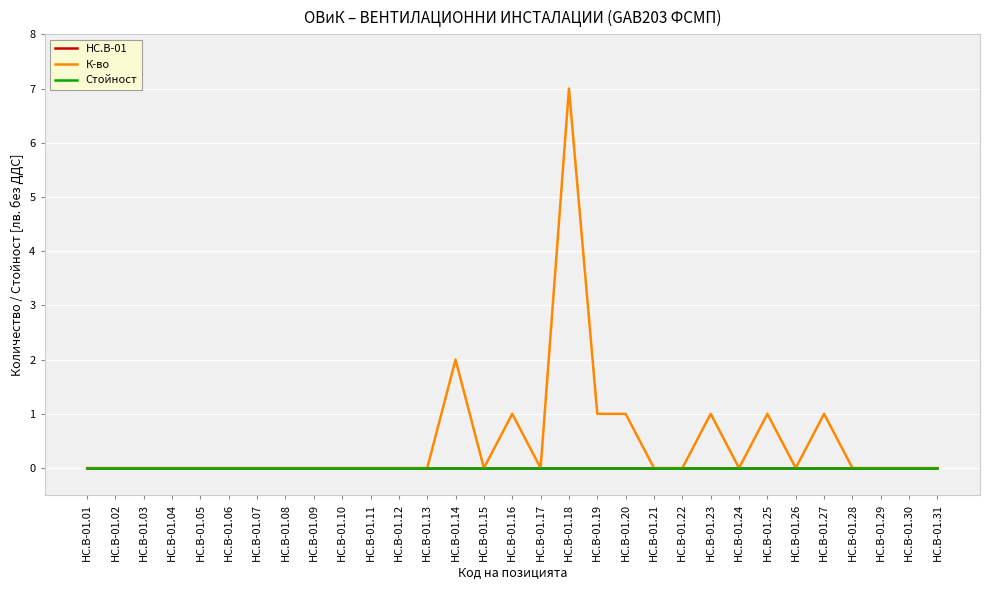

Which has a higher value, HC.B-01.13 or HC.B-01.31?

HC.B-01.13